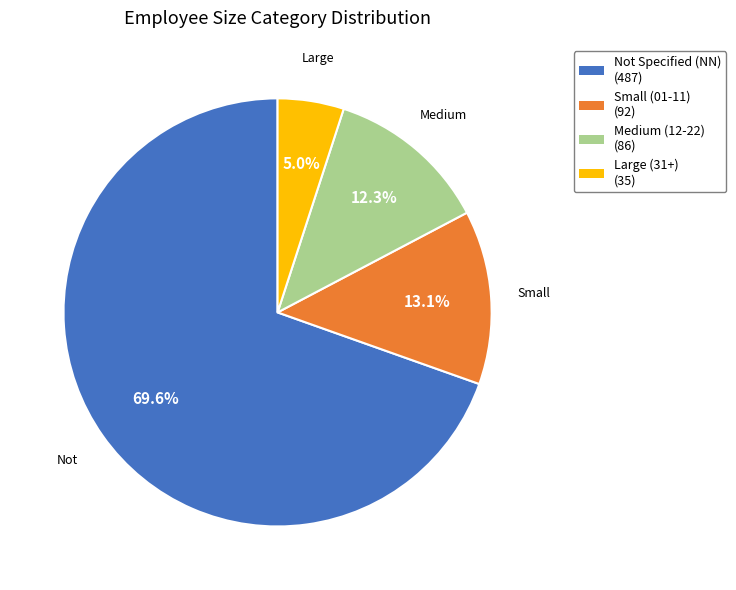

Does any single category account for the majority?

Yes